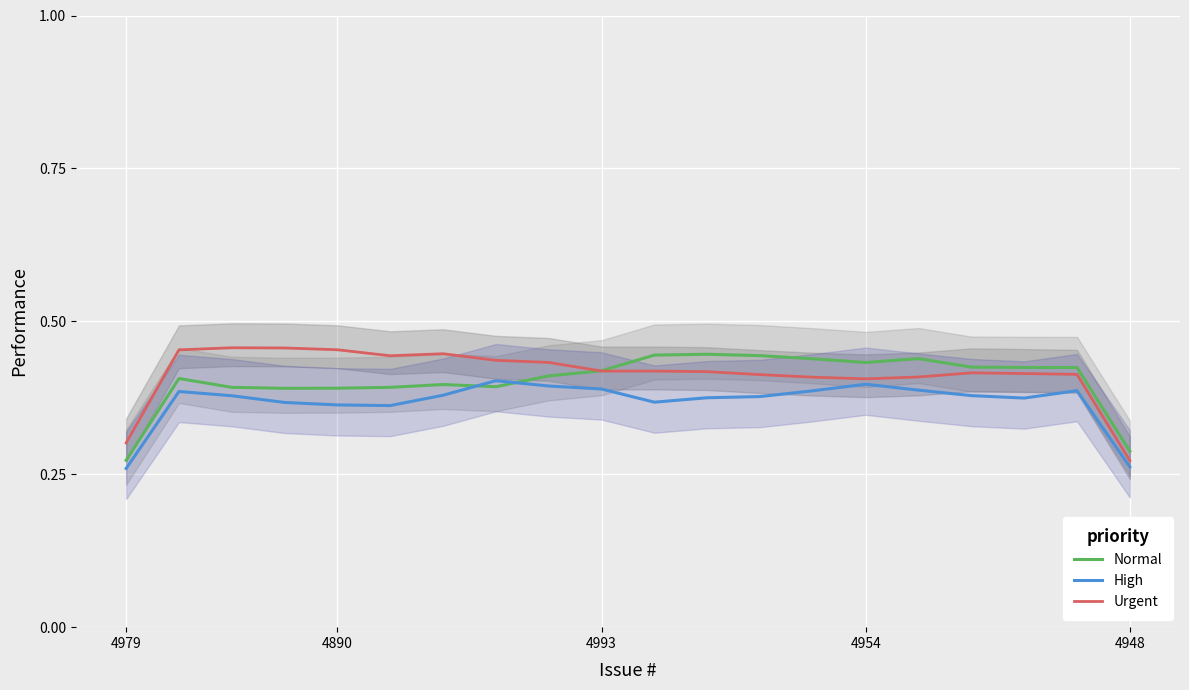

Reading right to left, what are all the values shown in this chart?

Normal: 0.3	0.4	0.4	0.4	0.4	0.4	0.4	0.4	0.4	0.4	0.4	0.4	0.4	0.4	0.4	0.4	0.4	0.4	0.4	0.3
High: 0.3	0.4	0.4	0.4	0.4	0.4	0.4	0.4	0.4	0.4	0.4	0.4	0.4	0.4	0.4	0.4	0.4	0.4	0.4	0.3
Urgent: 0.3	0.4	0.4	0.4	0.4	0.4	0.4	0.4	0.4	0.4	0.4	0.4	0.4	0.4	0.4	0.5	0.5	0.5	0.5	0.3